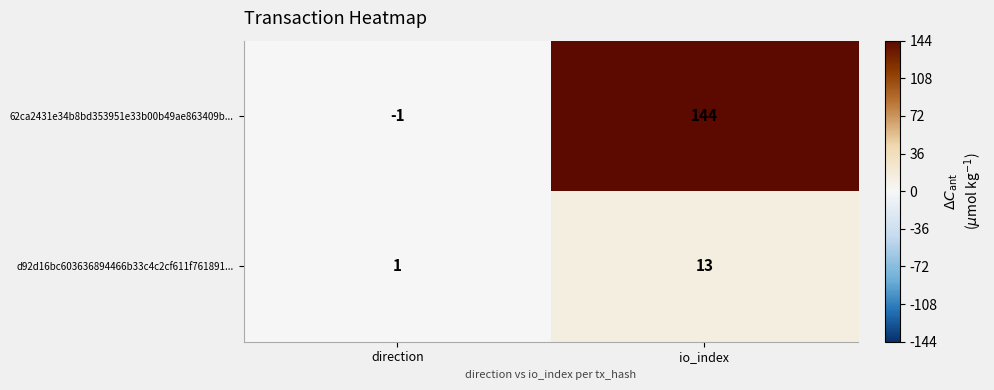

List the series in order of their peak value, lowest first.

d92d16bc603636894466b33c4c2cf611f761891..., 62ca2431e34b8bd353951e33b00b49ae863409b...